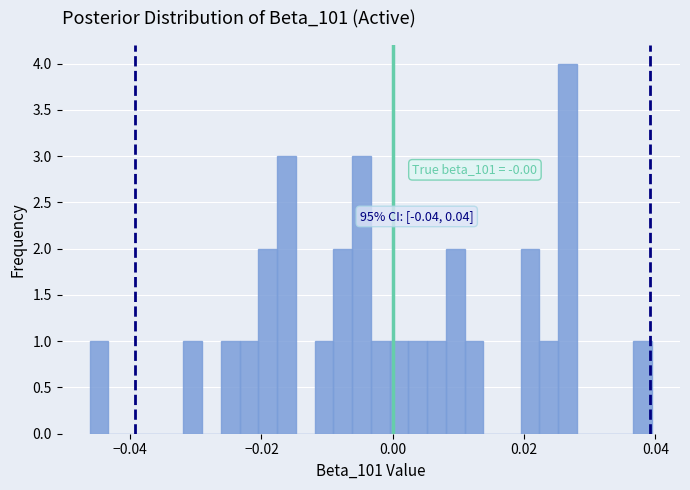

Around what value on the x-axis is the tallest bar? Give the approximate position of its centre, as read against the axis.

0.026